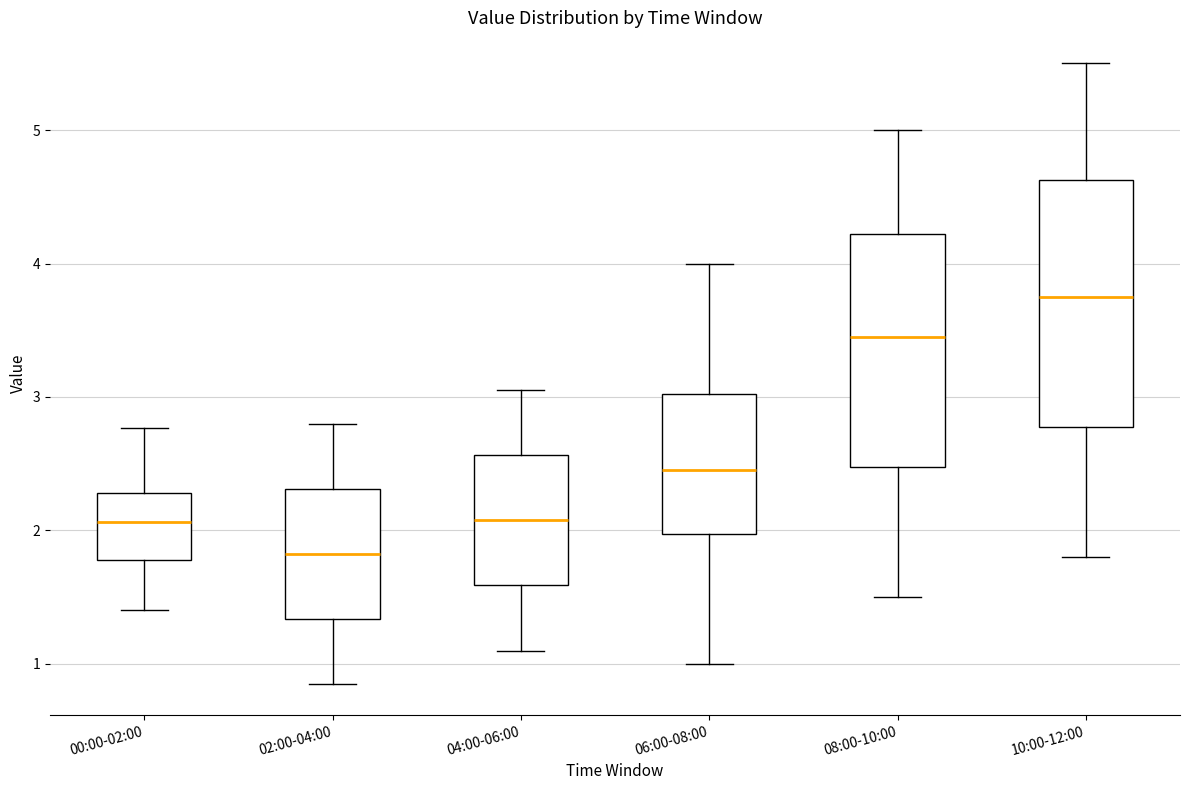

Which box's median line is the highest?

10:00-12:00